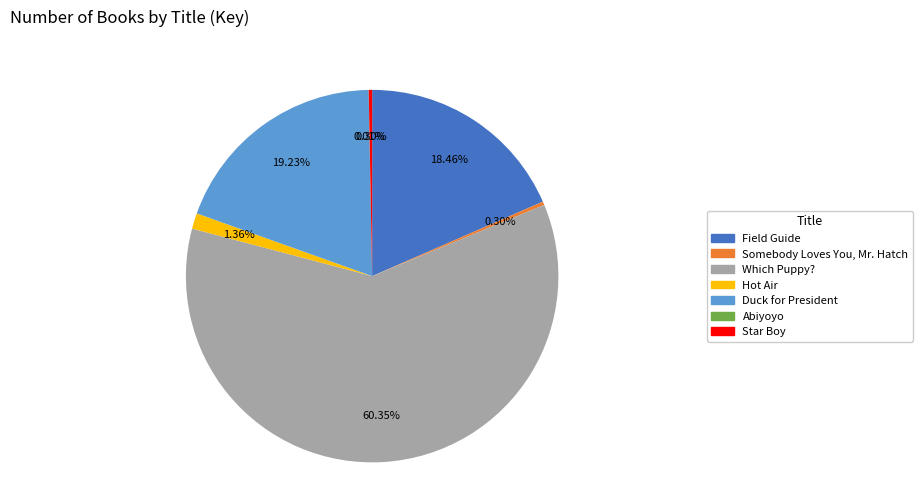

What percentage is the Hot Air slice, to the nearest percent?

1%